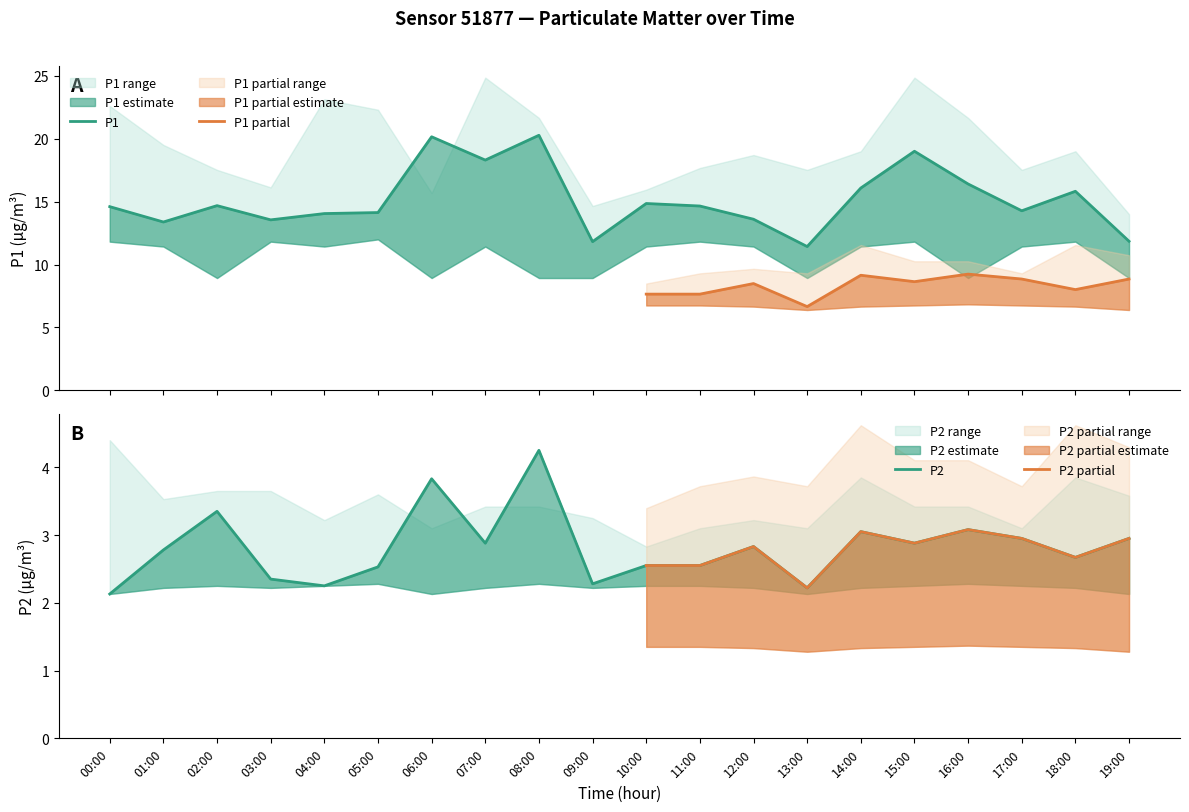

What is the difference between the maximum and minimum values in the P1_lower series?

3.1